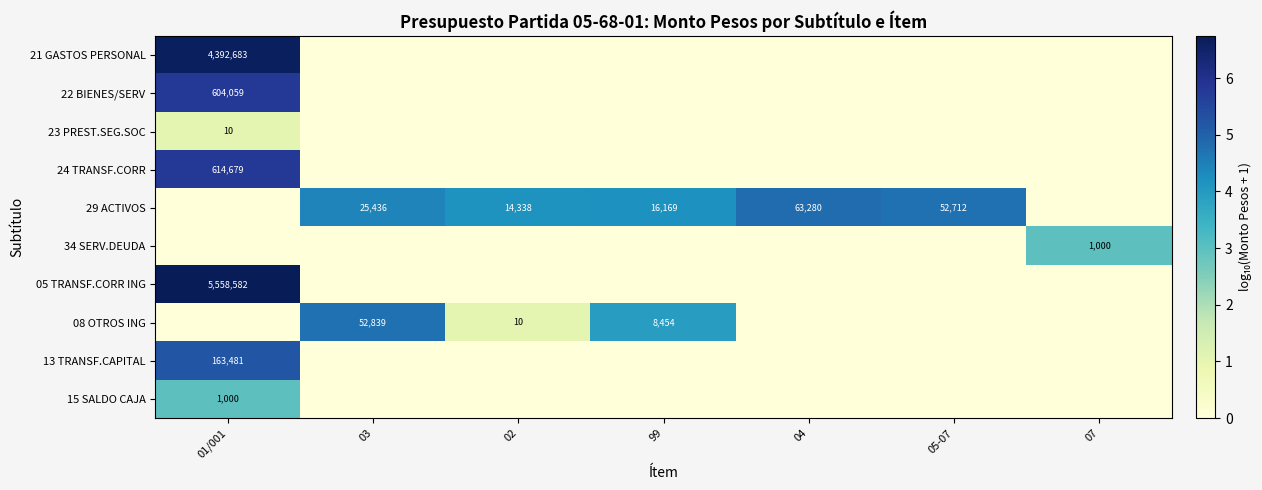

The value of 08 OTROS ING at 02 is 3. True or false?

False